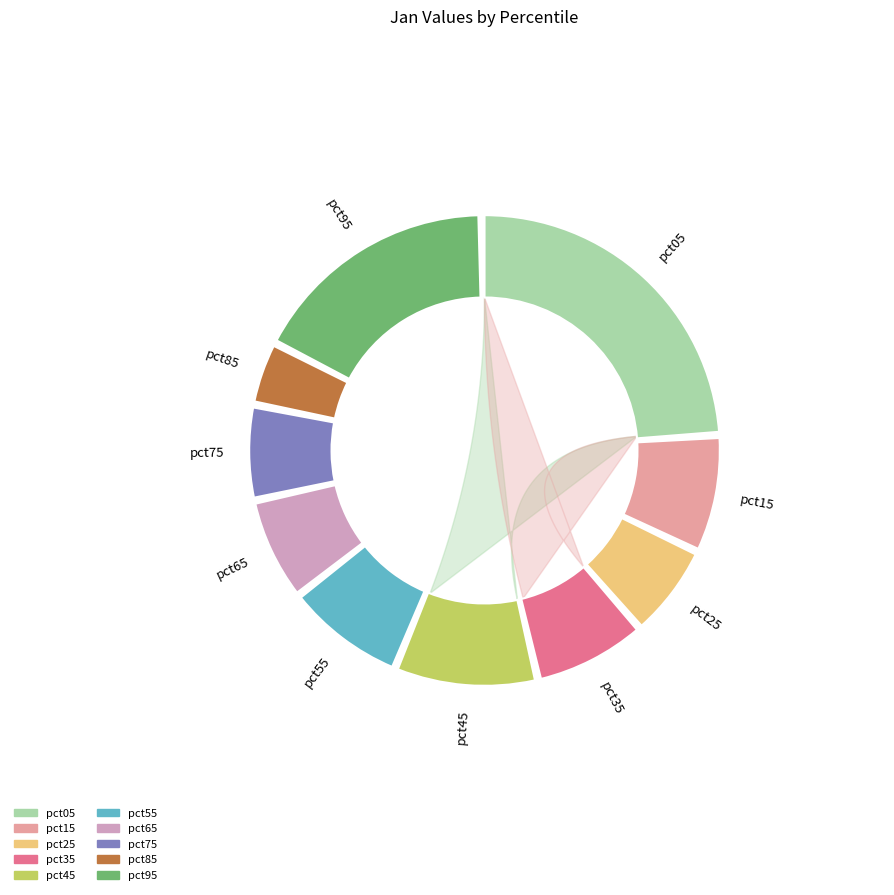

To the nearest percent, what percentage of the pie is pct75?

7%